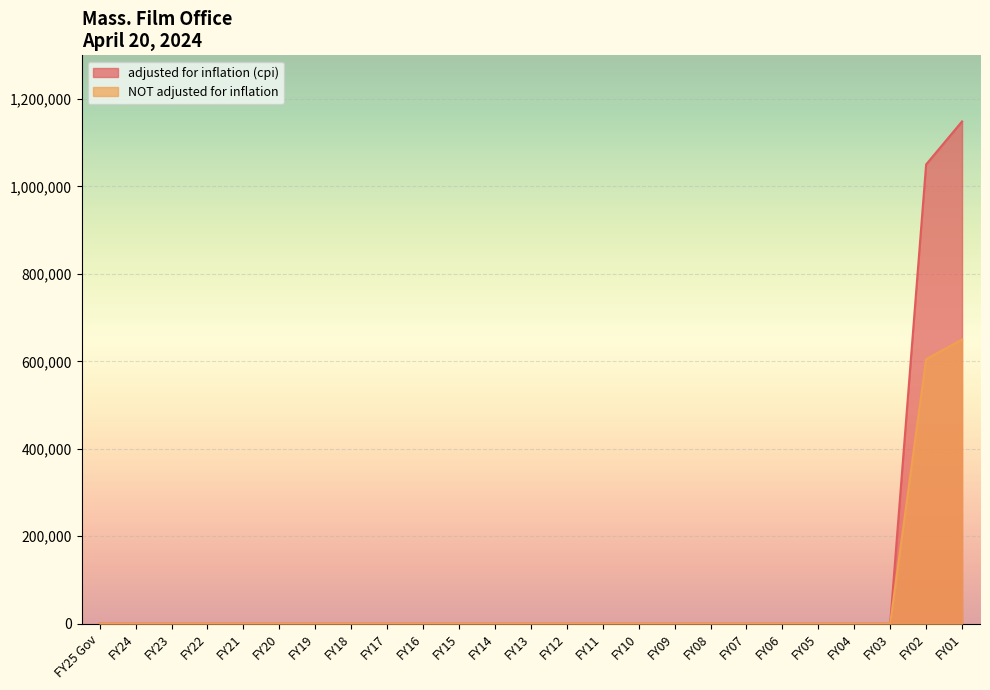

True or false: NOT adjusted for inflation and adjusted for inflation (cpi) intersect in this chart.

False